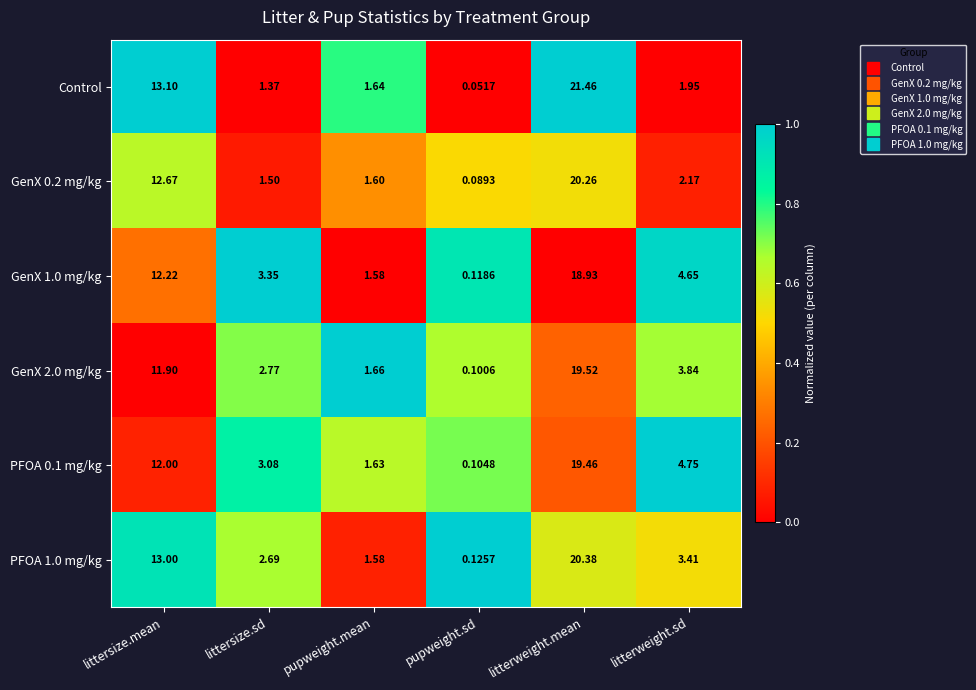

At which label is PFOA 0.1 mg/kg closest to 9?

littersize.mean